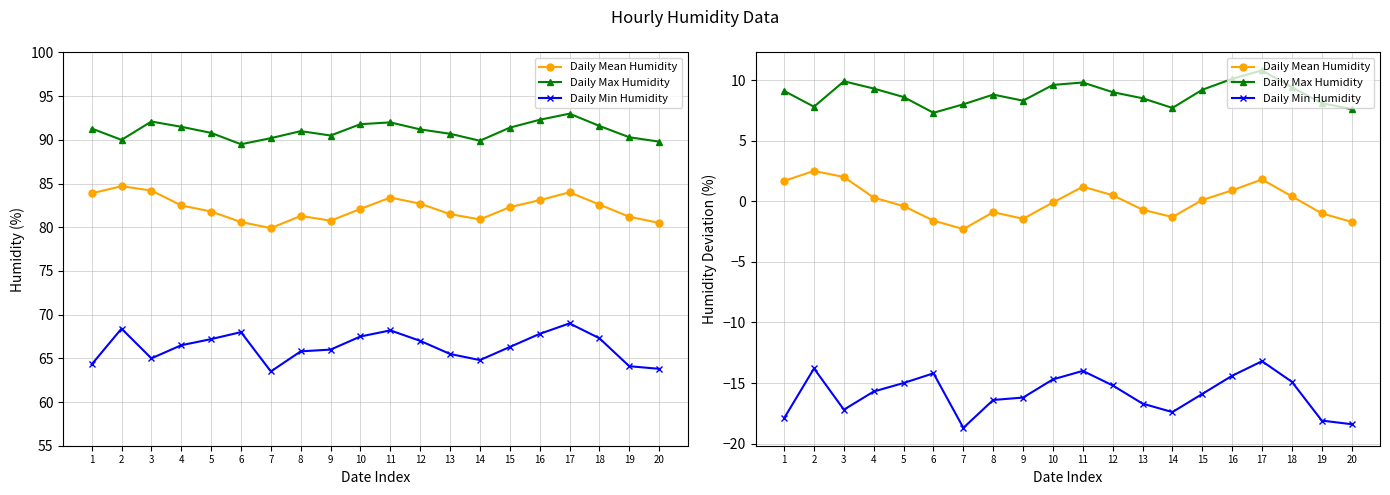

What is the difference between the maximum and minimum values in the Daily Mean Humidity series?

4.8